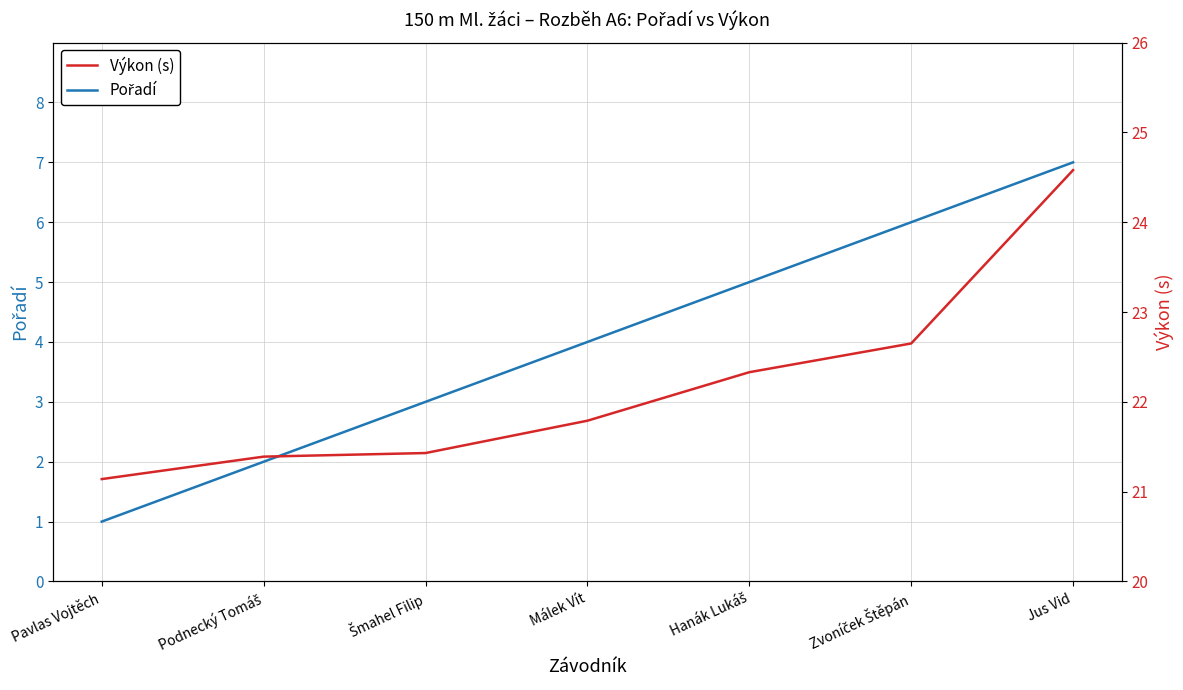

List the labels in order of Pořadí value, largest first.

Jus Vid, Zvoníček Štěpán, Hanák Lukáš, Málek Vít, Šmahel Filip, Podnecký Tomáš, Pavlas Vojtěch